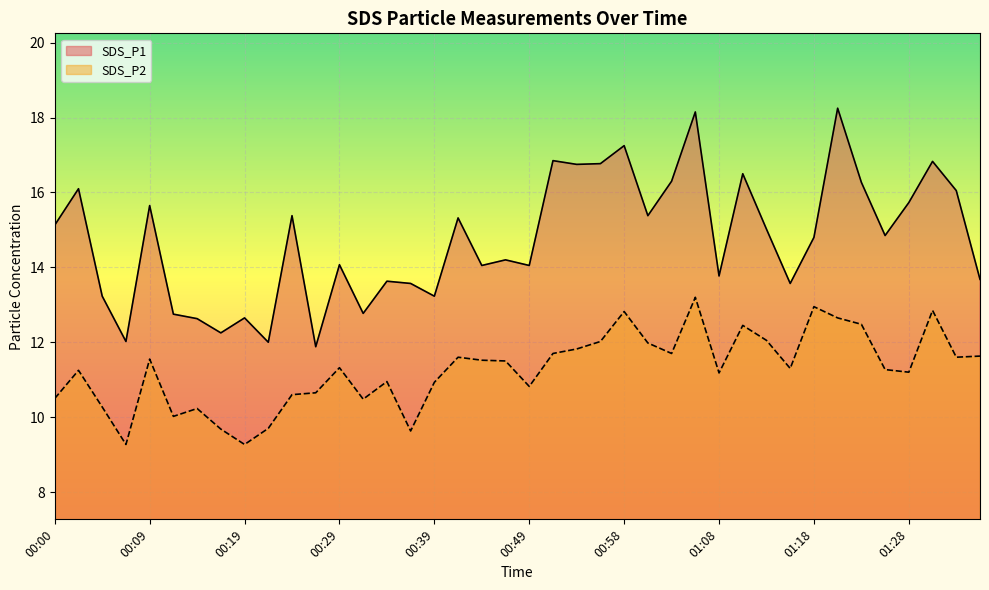

At which category does SDS_P2 reach its first local peak?

00:02